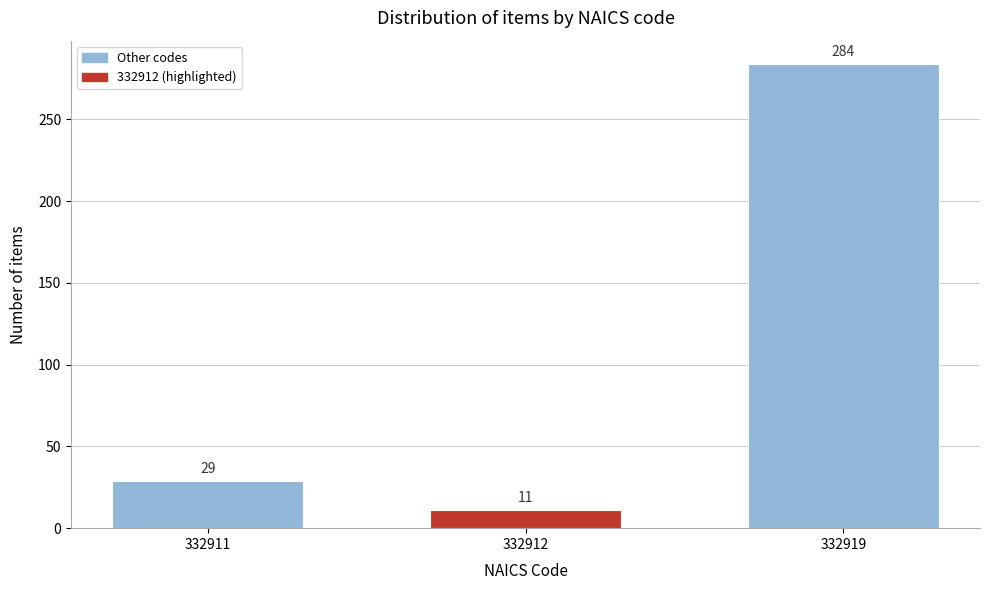

Reading left to right, list all the values displayed in this chart.

332911=29	332912=11	332919=284